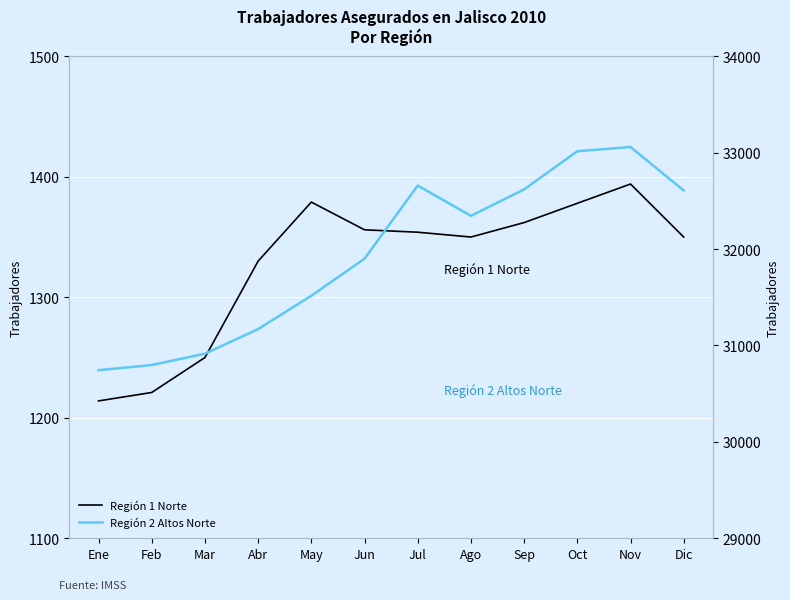

What are all the series names shown in the legend?

Región 1 Norte, Región 2 Altos Norte